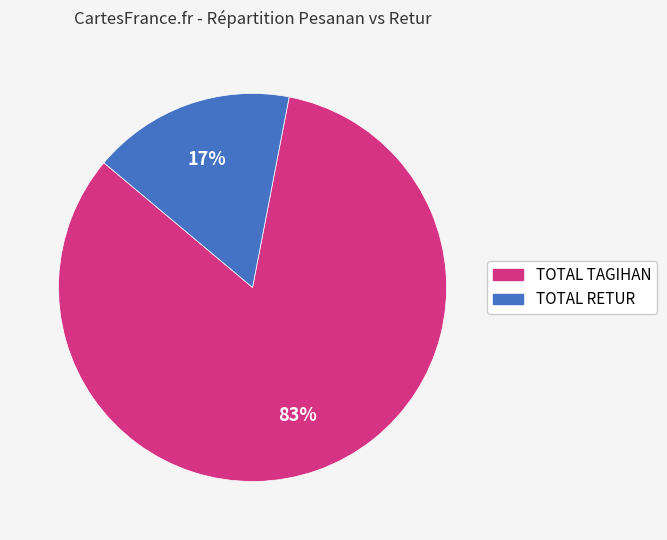

True or false: TOTAL TAGIHAN accounts for 83% of the total.

True